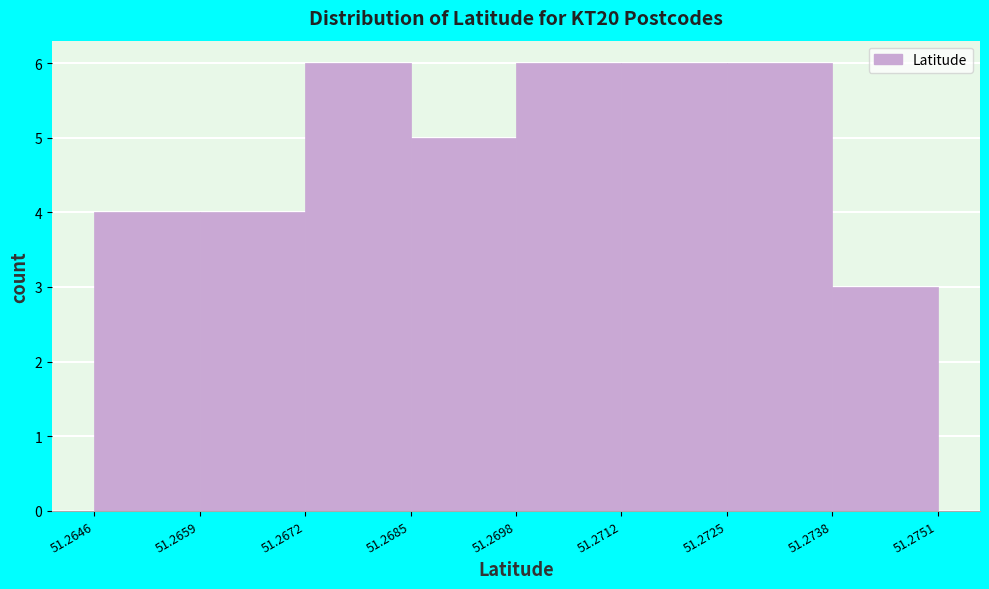

How tall is the bar that spans 51.2738 to 51.2751 on the x-axis? The values are not printed on the chart, so give them approximately, as read against the axis.

3